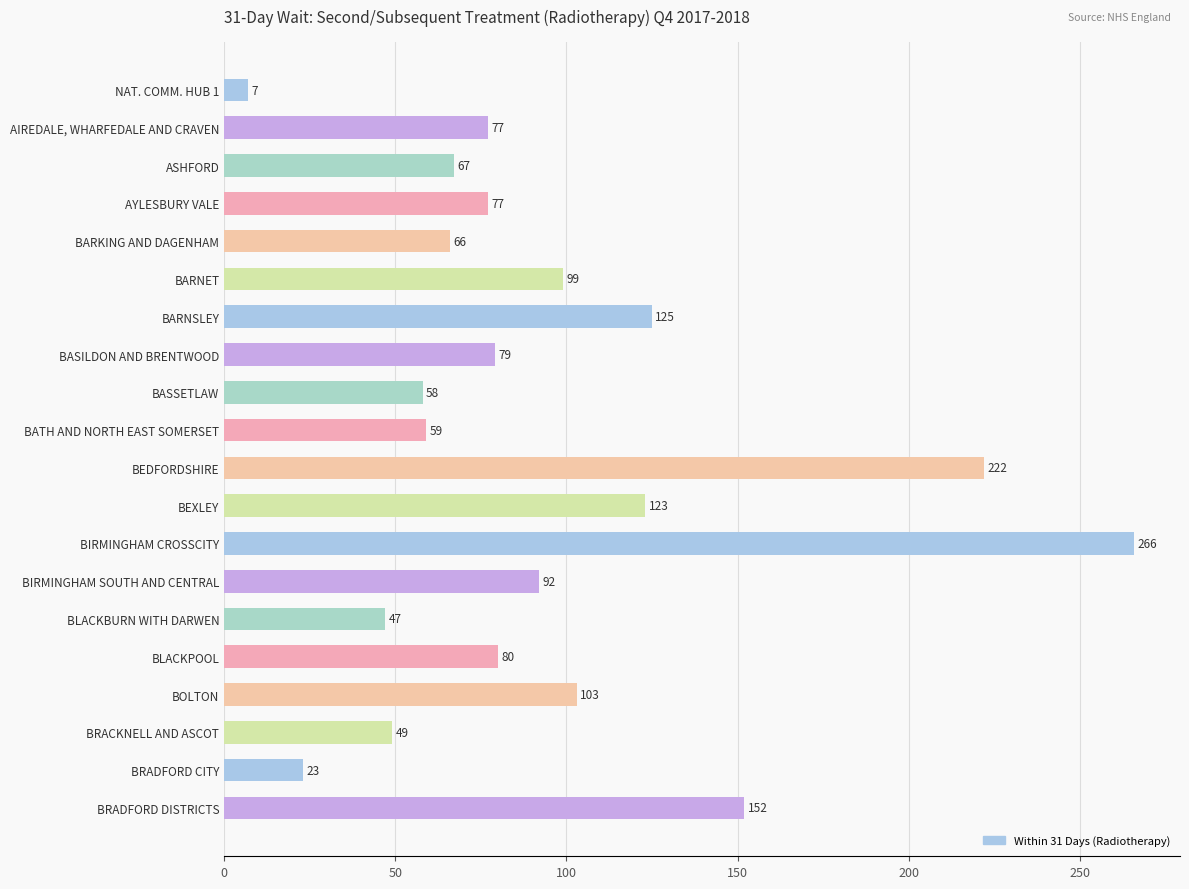

What is the difference between the second highest and minimum values?

215